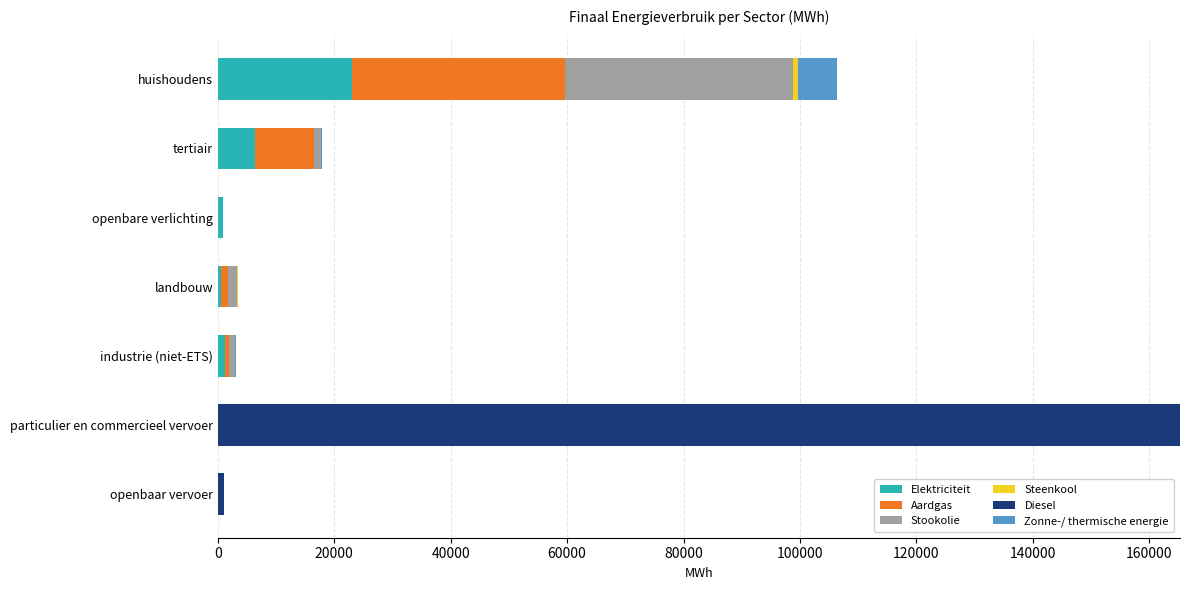

What is the maximum value for Elektriciteit?

23106.1